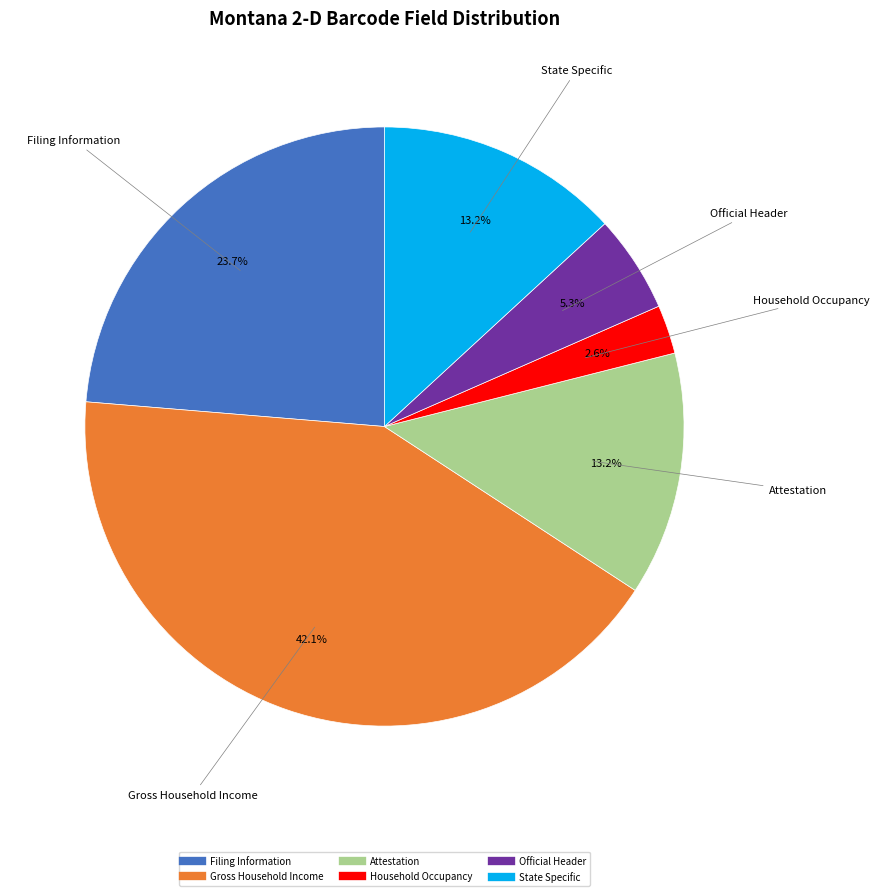

Does Filing Information represent more than half of the total?

No